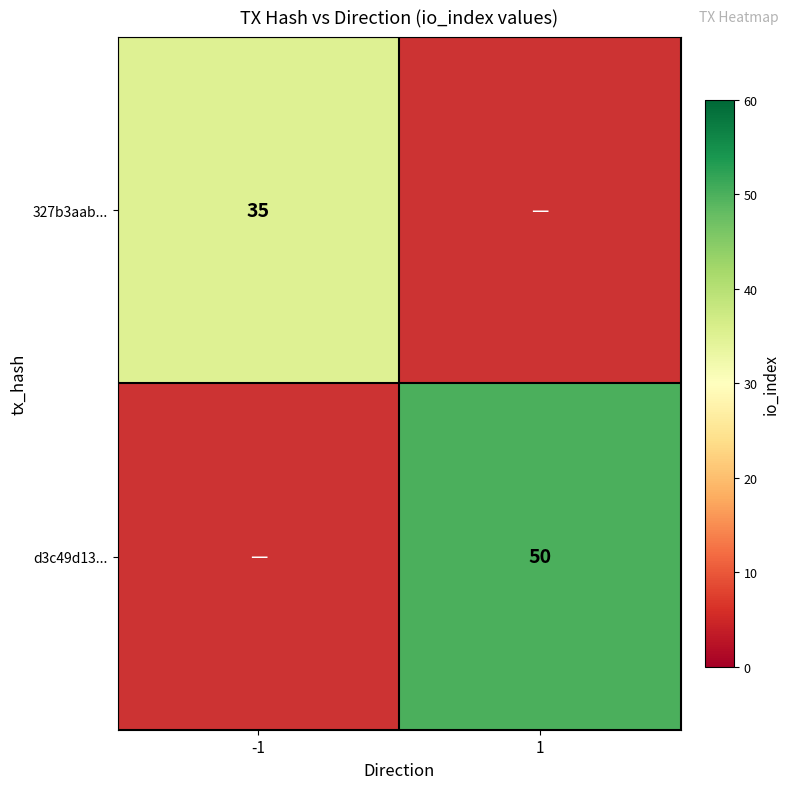

At which category does the chart reach its minimum across all series?

-1